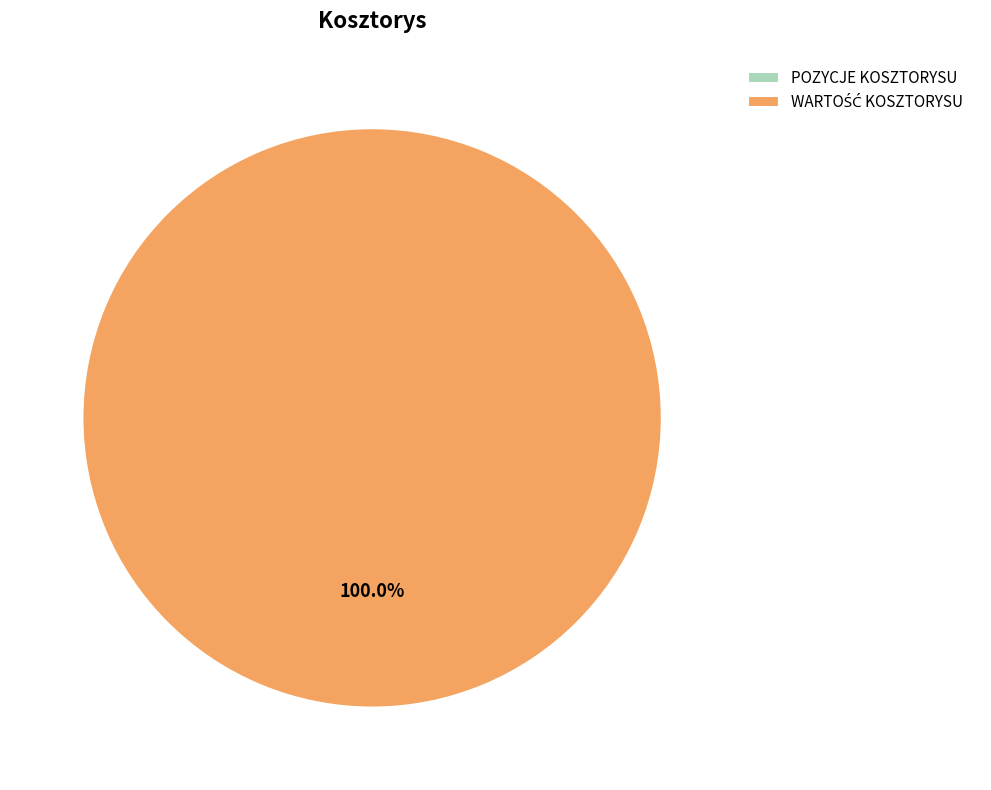

The POZYCJE KOSZTORYSU slice represents 0% of the pie. True or false?

True